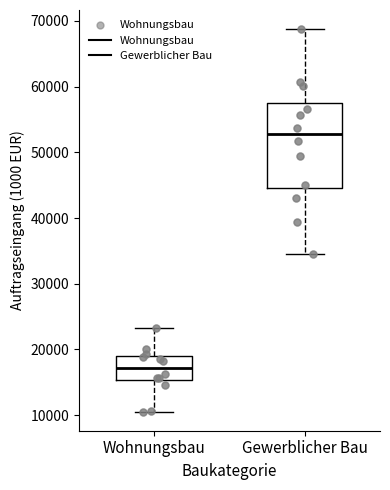

Reading left to right, read every box against the y-axis: the position of its median line, the range the box covers, and the ends of its whiskers. The values are not printed on the chart, so give them approximately, as read against the axis.

Wohnungsbau: median 17000, box 15000 to 19000, whiskers 11000 to 23000
Gewerblicher Bau: median 53000, box 45000 to 57000, whiskers 35000 to 69000